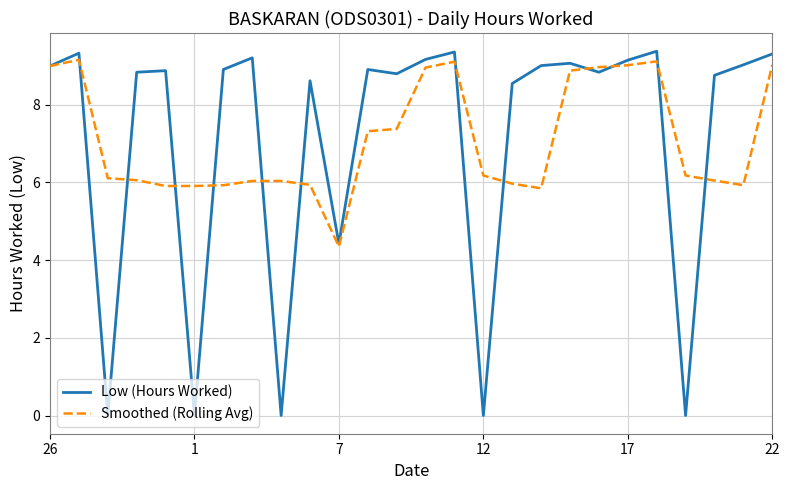

What is the maximum value for Smoothed (Rolling Avg)?

9.2